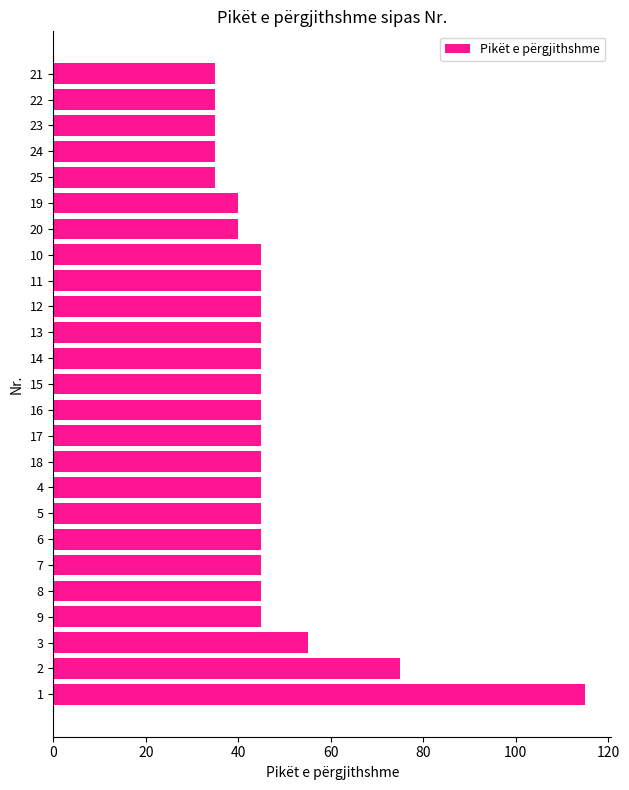

The chart shows a value of 45 at 6. True or false?

True